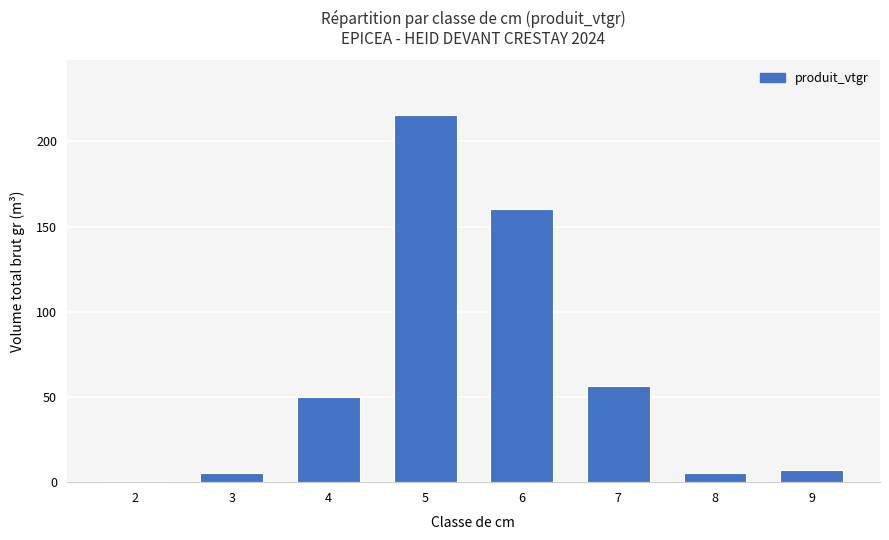

What is the sum of all values?

500.6